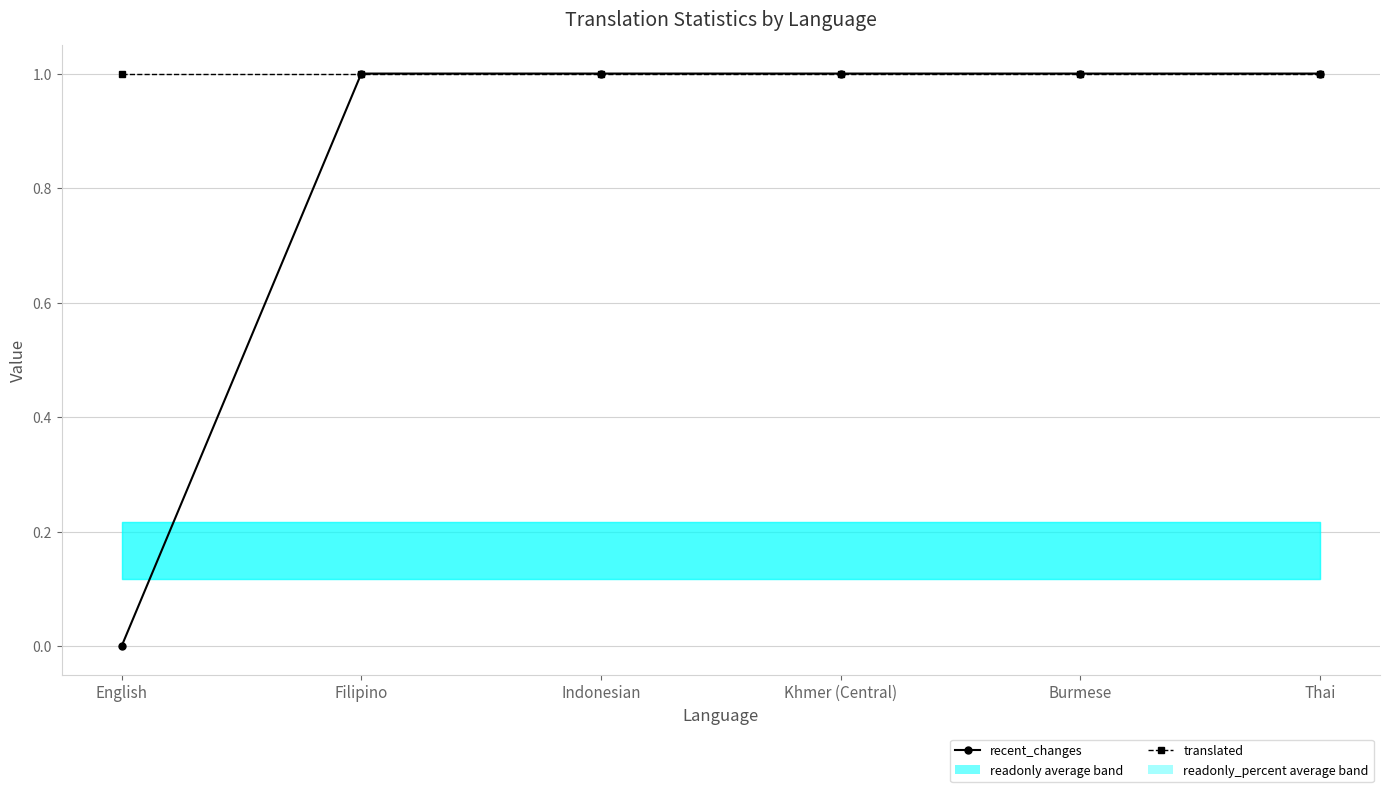

Is it true that recent_changes equals 1 at Indonesian?

True